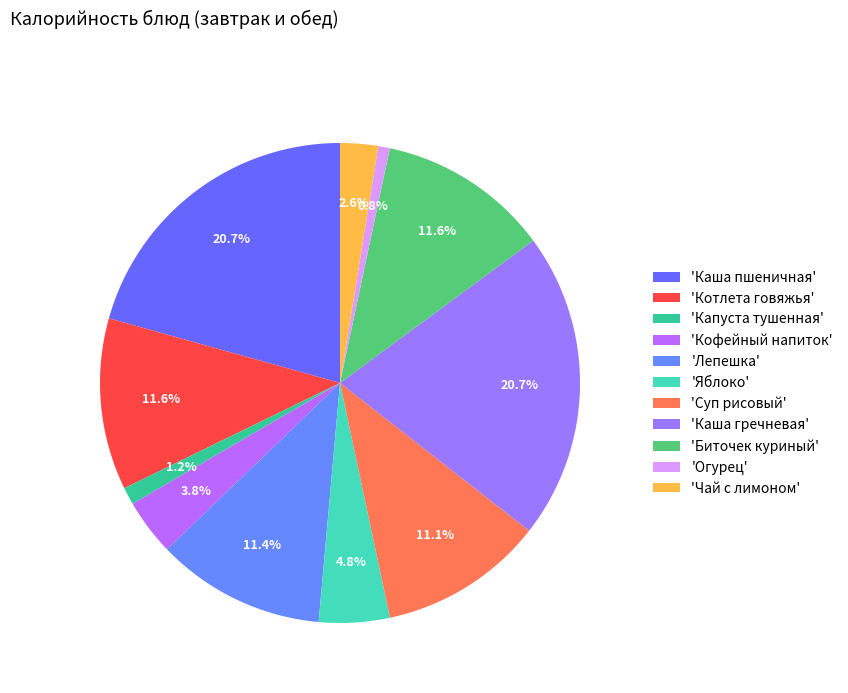

Does any single category account for the majority?

No